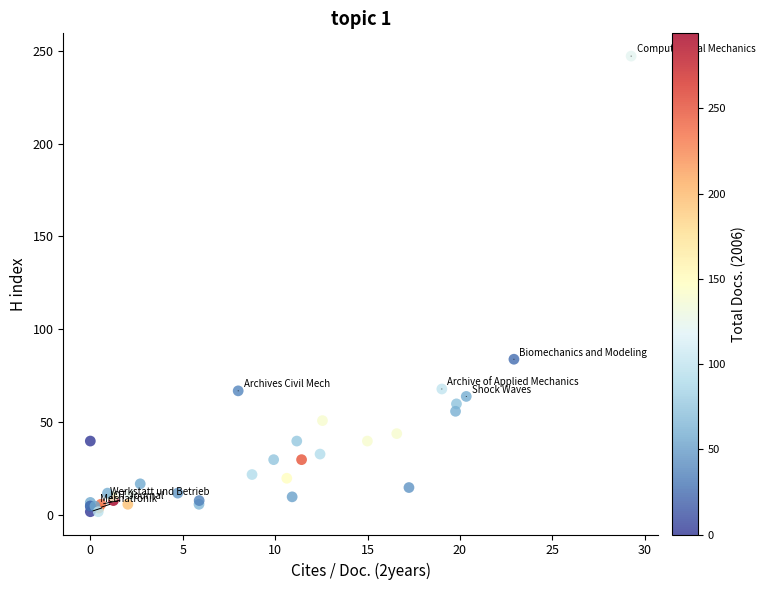

What Y value in the scatter plot is closest to 124?

84